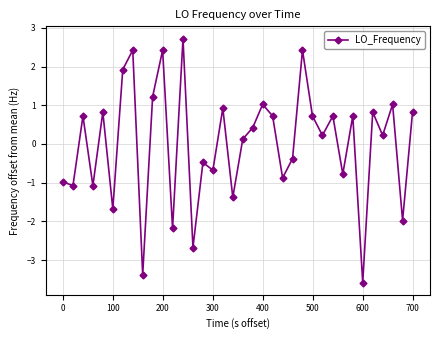

What is the maximum value shown in the chart?

2.7